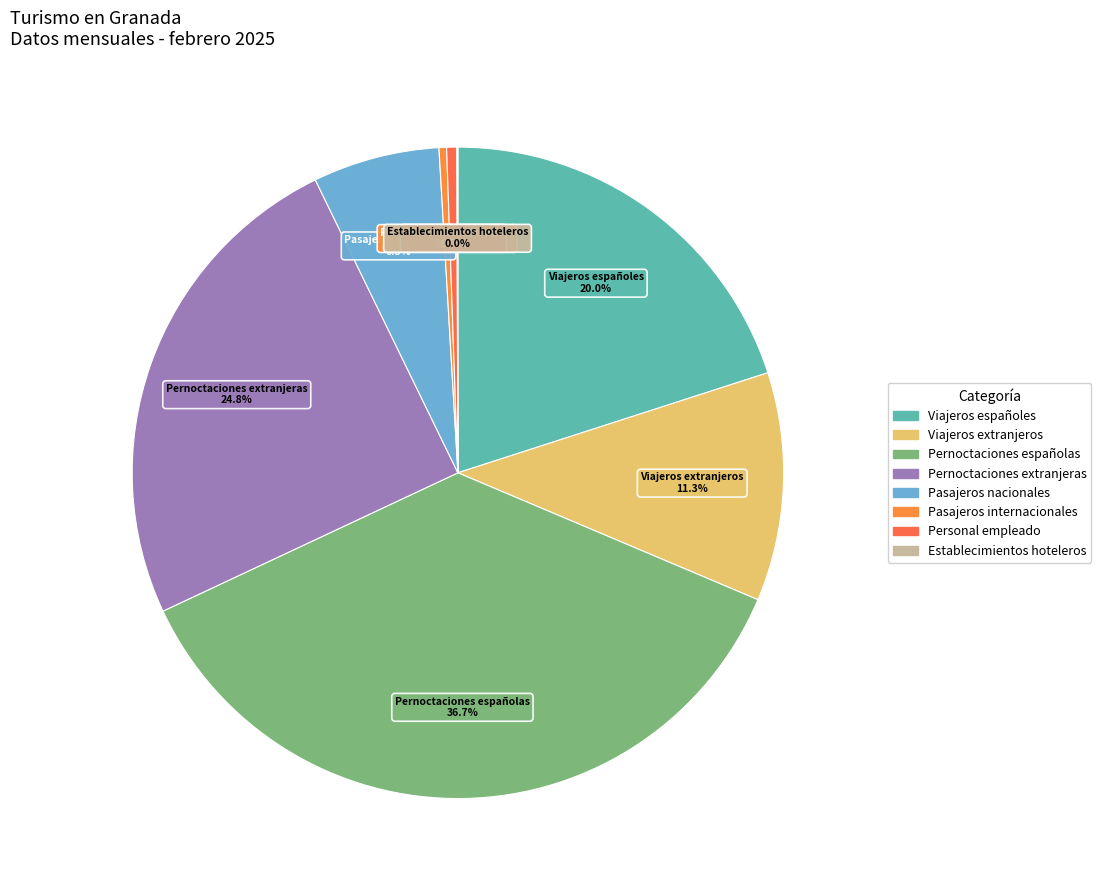

Which has a higher value, Pasajeros nacionales or Pasajeros internacionales?

Pasajeros nacionales